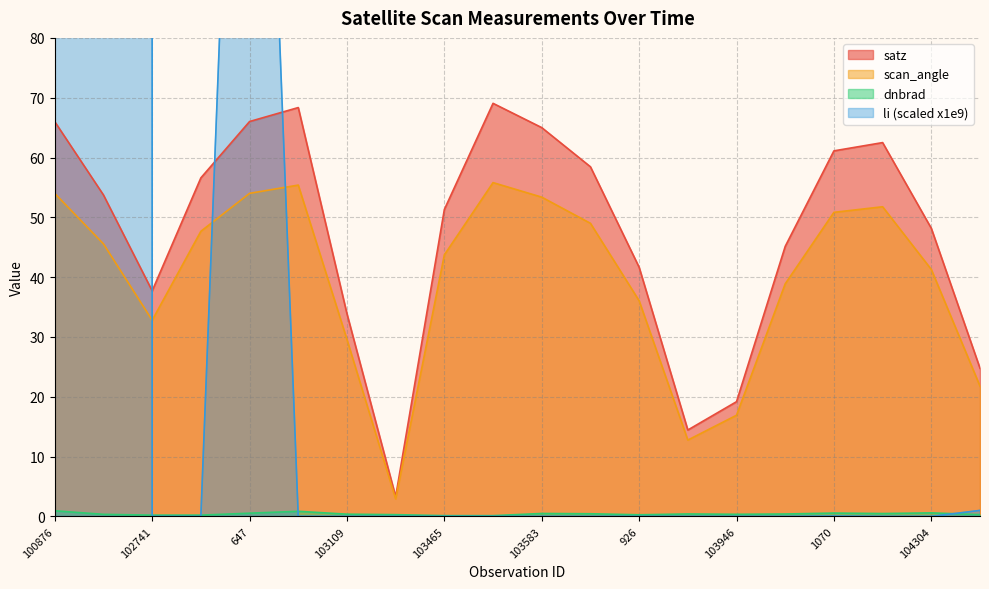

Is it true that dnbrad equals 0.7 at 104062?

False